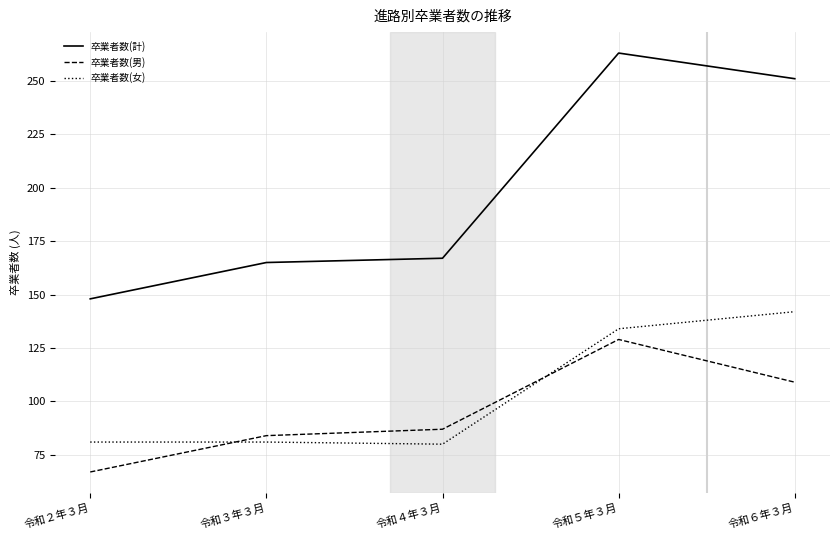

Where is 卒業者数(女) nearest to the value 111?

令和５年３月